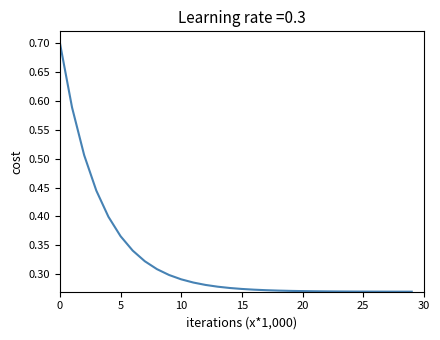

What is the maximum value shown in the chart?

0.7